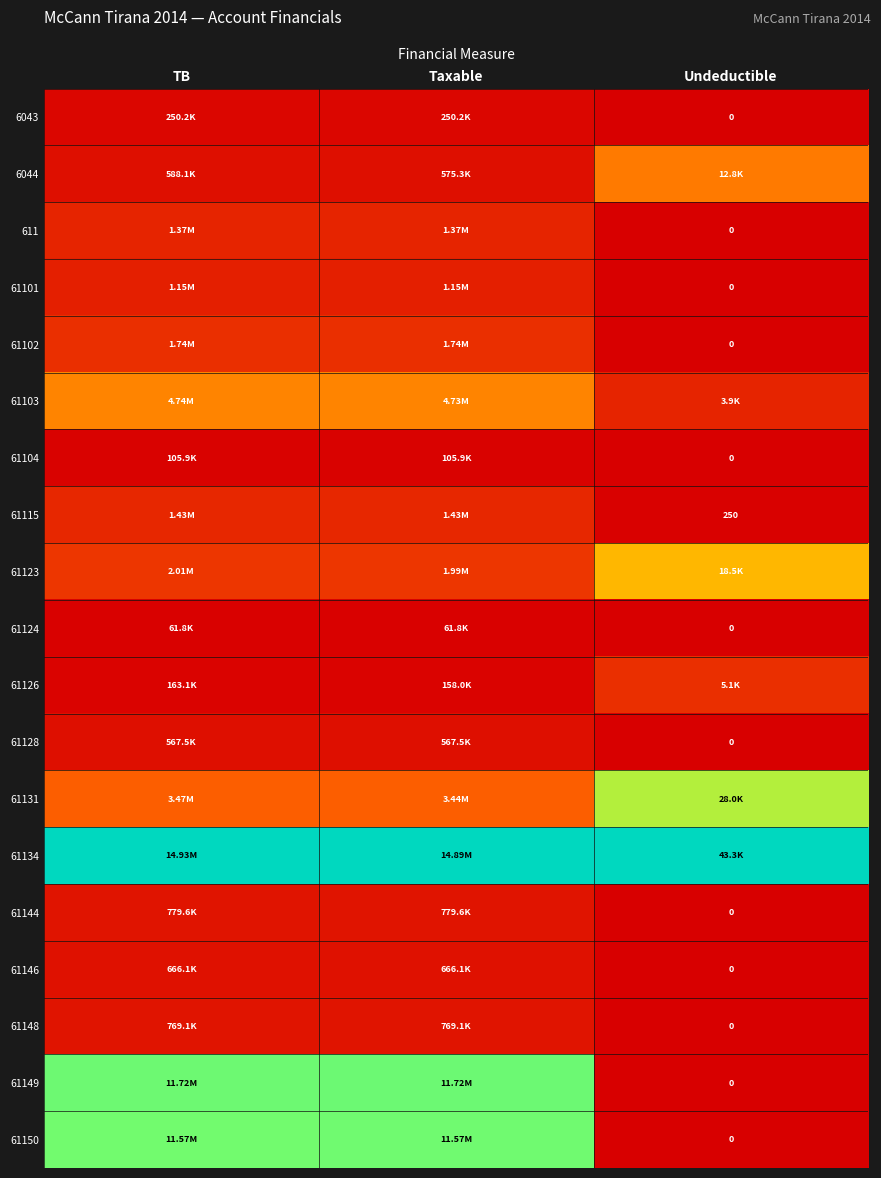

How many positive values does the 61144 series have?

2